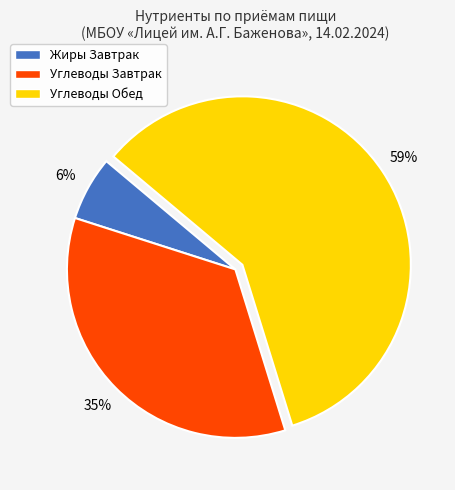

Is the sum of Углеводы Обед and Углеводы Завтрак greater than half?

Yes